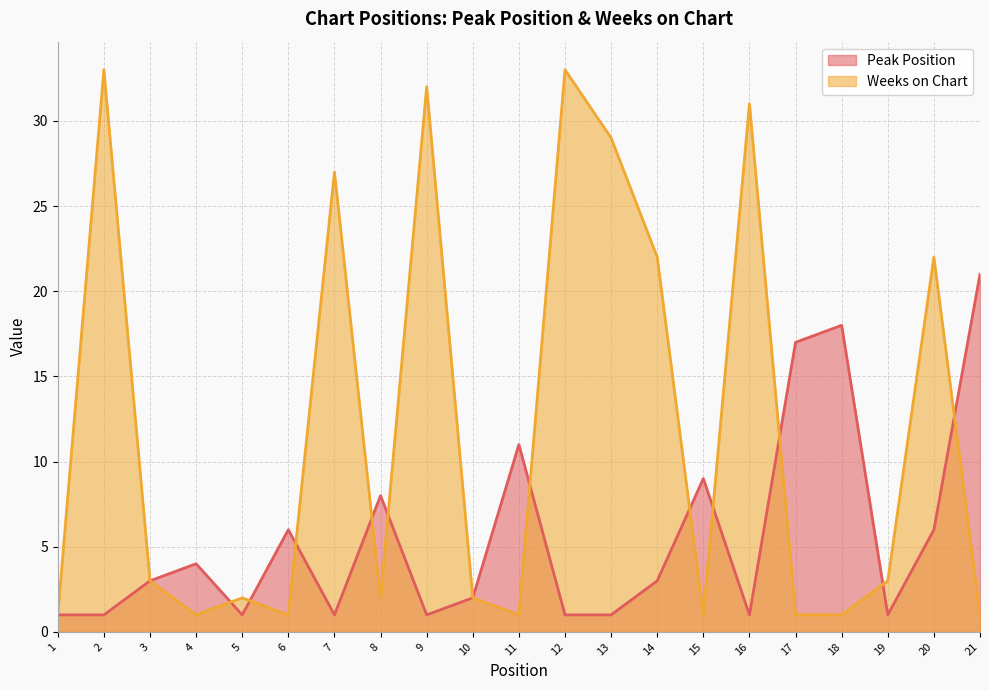

Reading left to right, transcribe all the data shown in this chart.

Peak Position: 1	1	3	4	1	6	1	8	1	2	11	1	1	3	9	1	17	18	1	6	21
Weeks on Chart: 1	33	3	1	2	1	27	2	32	2	1	33	29	22	1	31	1	1	3	22	1